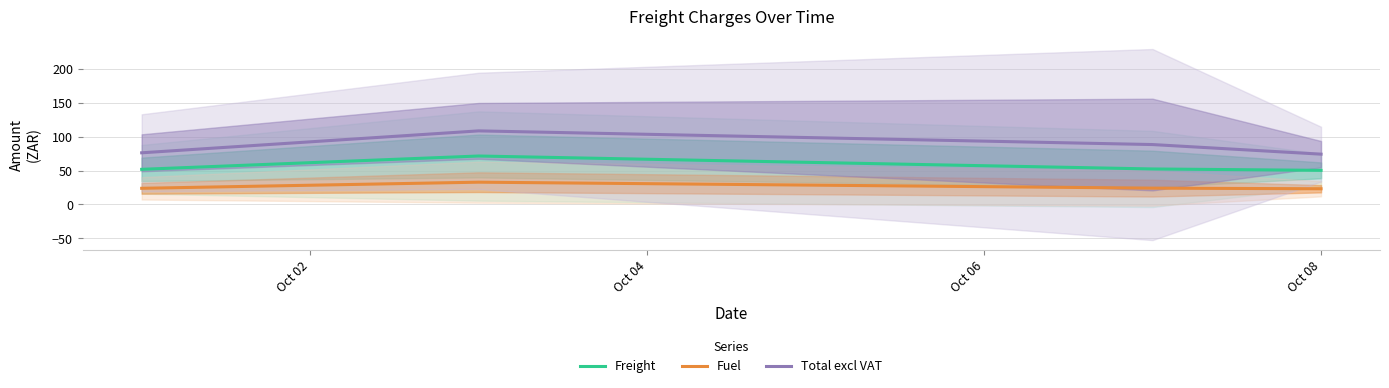

True or false: Total excl VAT and Freight intersect in this chart.

False